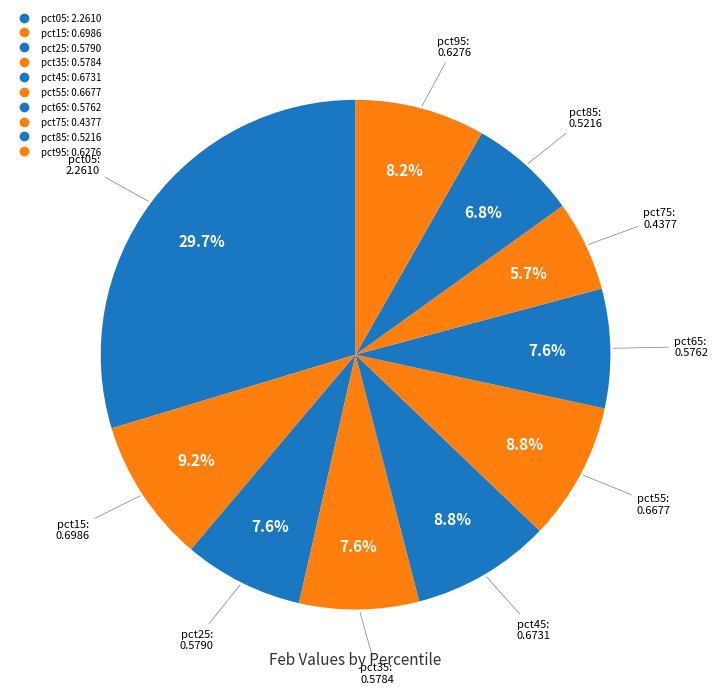

To the nearest percent, what is the average slice percentage?

10%